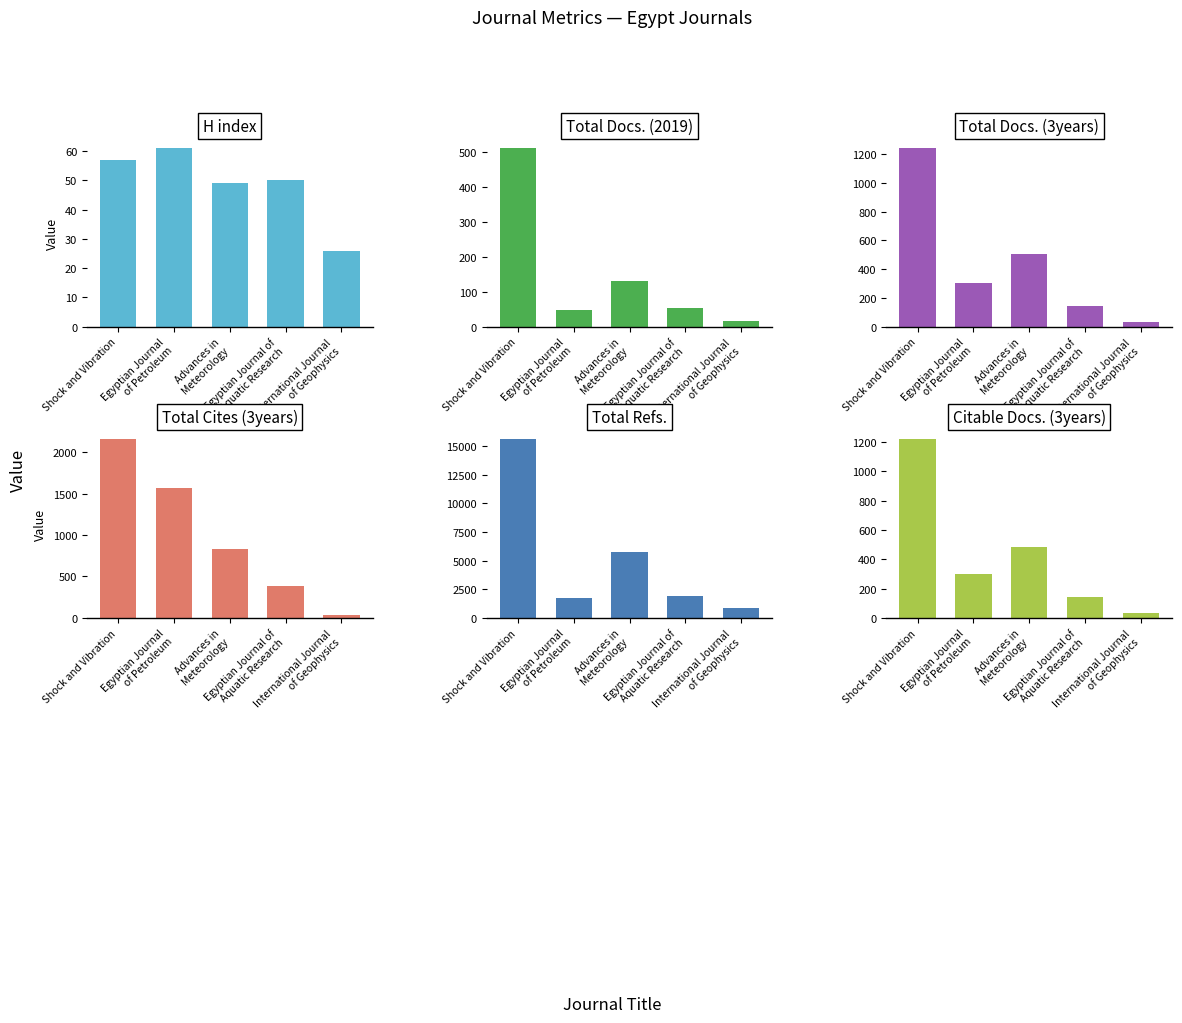

What is the total value across all series at International Journal
of Geophysics?

974